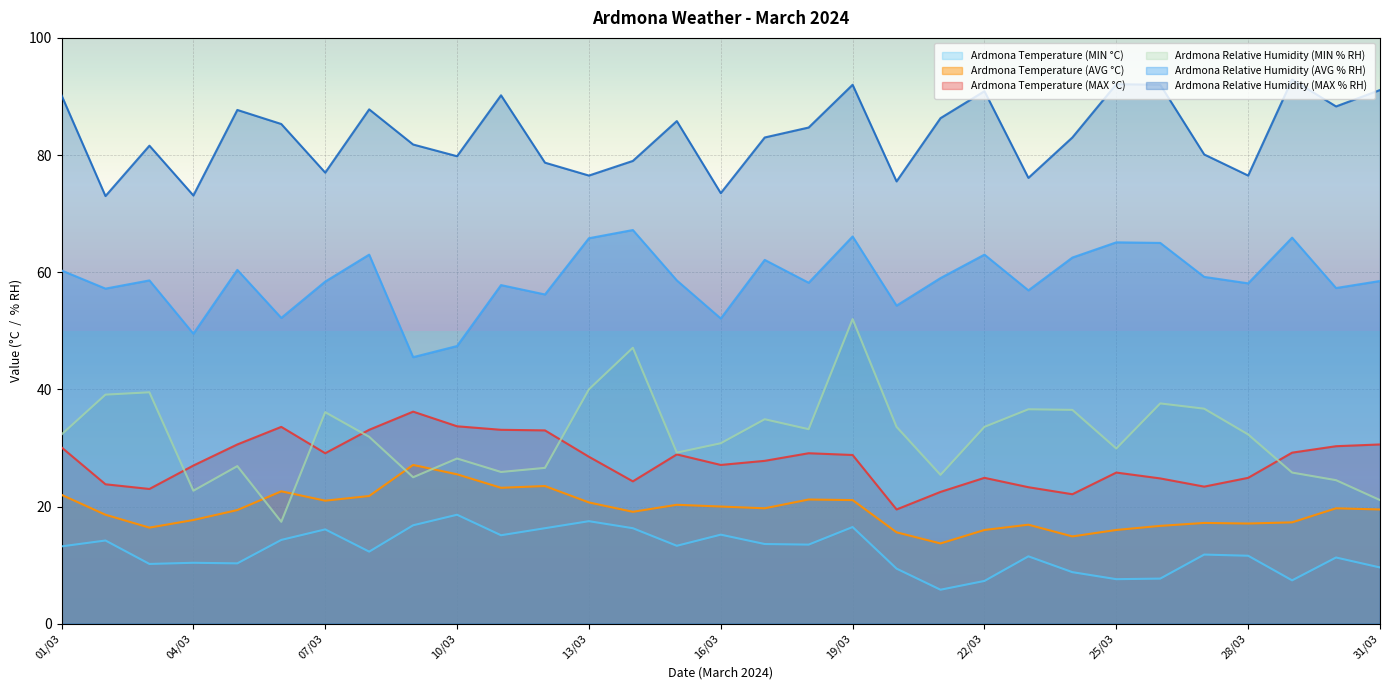

At which label does Ardmona Relative Humidity (MIN % RH) first exceed 32?

01/03